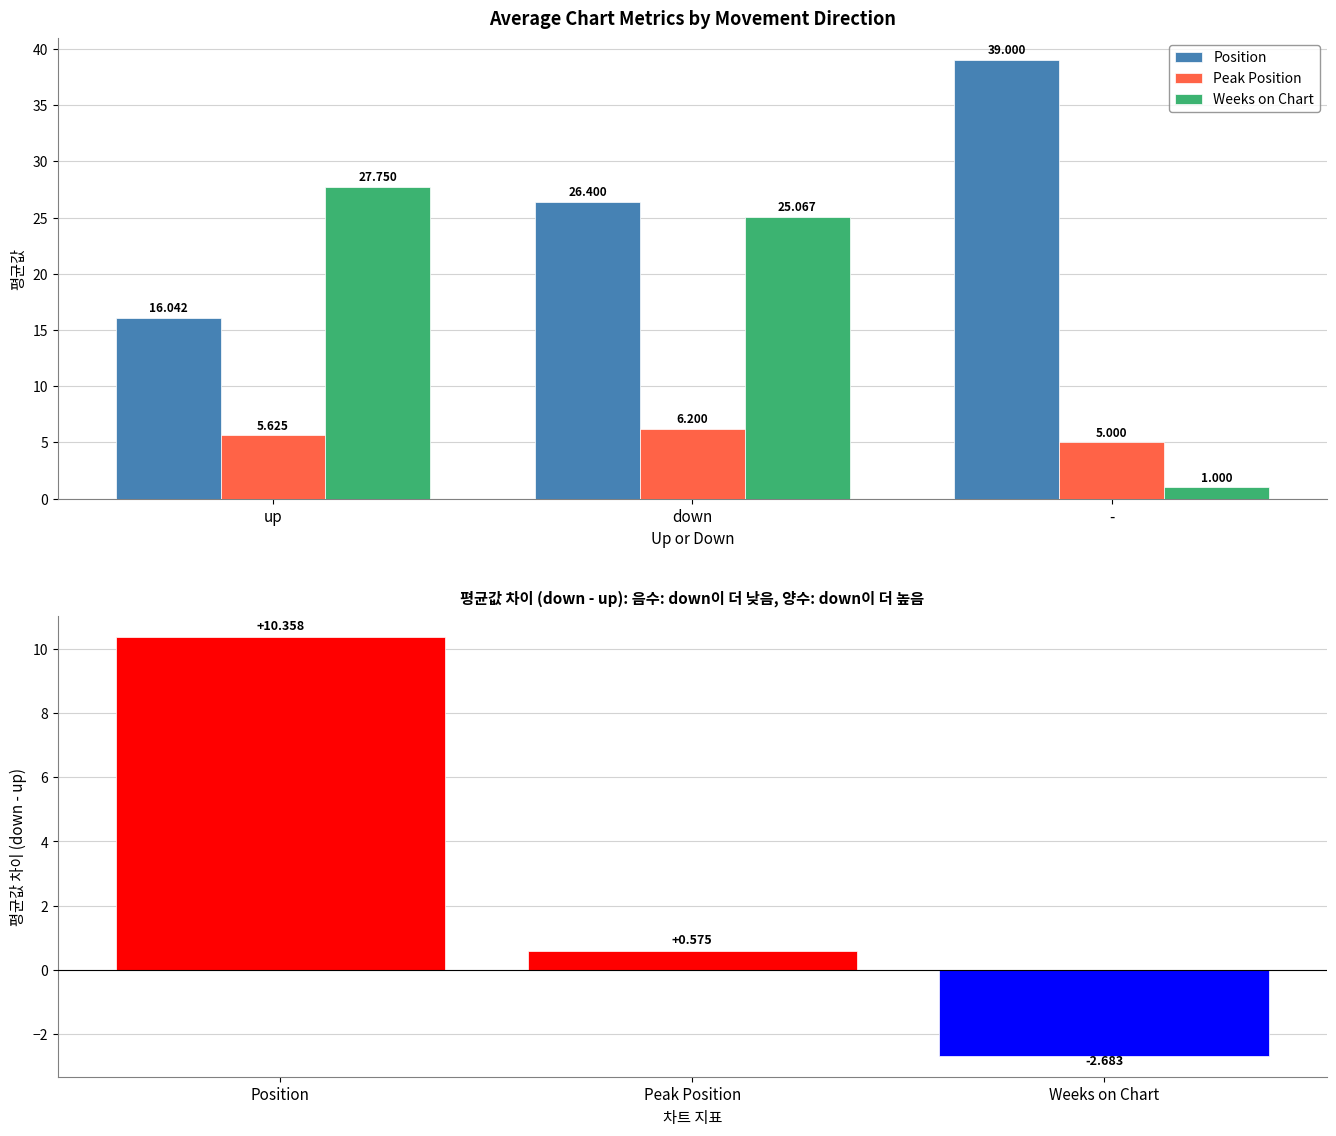

Is the value of Position at down greater than the value of Peak Position at -?

Yes